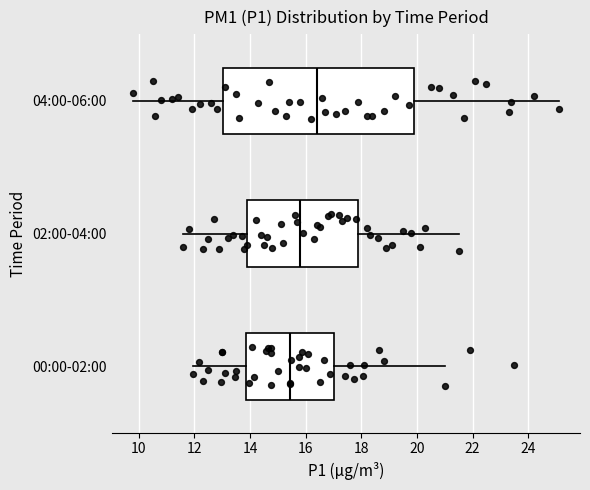

Where does the right whisker of the box for 00:00-02:00 end on the x-axis? The values are not printed on the chart, so give them approximately, as read against the axis.

21.0